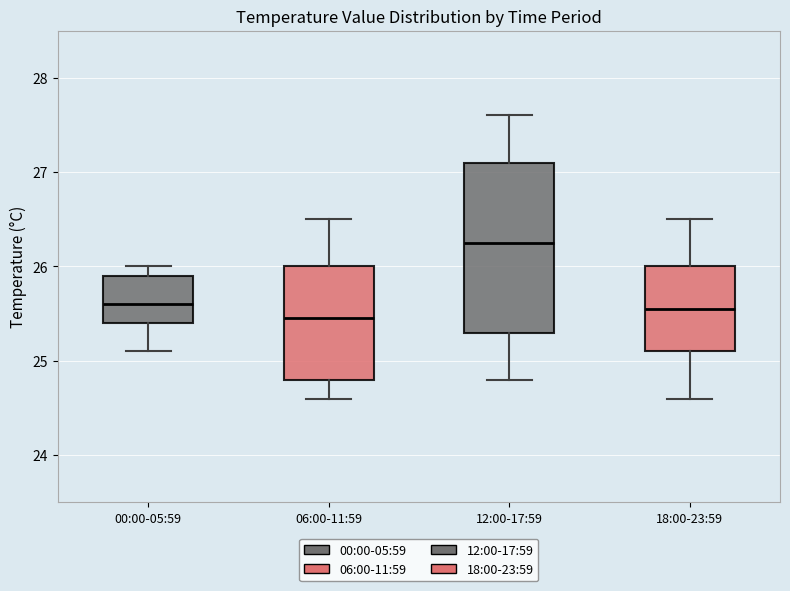

Reading left to right, read every box against the y-axis: the position of its median line, the range the box covers, and the ends of its whiskers. The values are not printed on the chart, so give them approximately, as read against the axis.

00:00-05:59: median 25.6, box 25.4 to 25.9, whiskers 25.1 to 26.0
06:00-11:59: median 25.5, box 24.8 to 26.0, whiskers 24.6 to 26.5
12:00-17:59: median 26.3, box 25.3 to 27.1, whiskers 24.8 to 27.6
18:00-23:59: median 25.6, box 25.1 to 26.0, whiskers 24.6 to 26.5